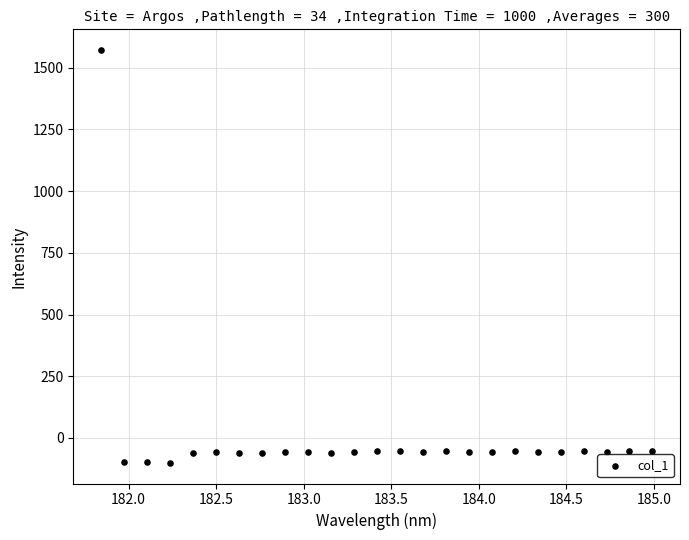

What is the range of Y values (max minus min)?

1673.2